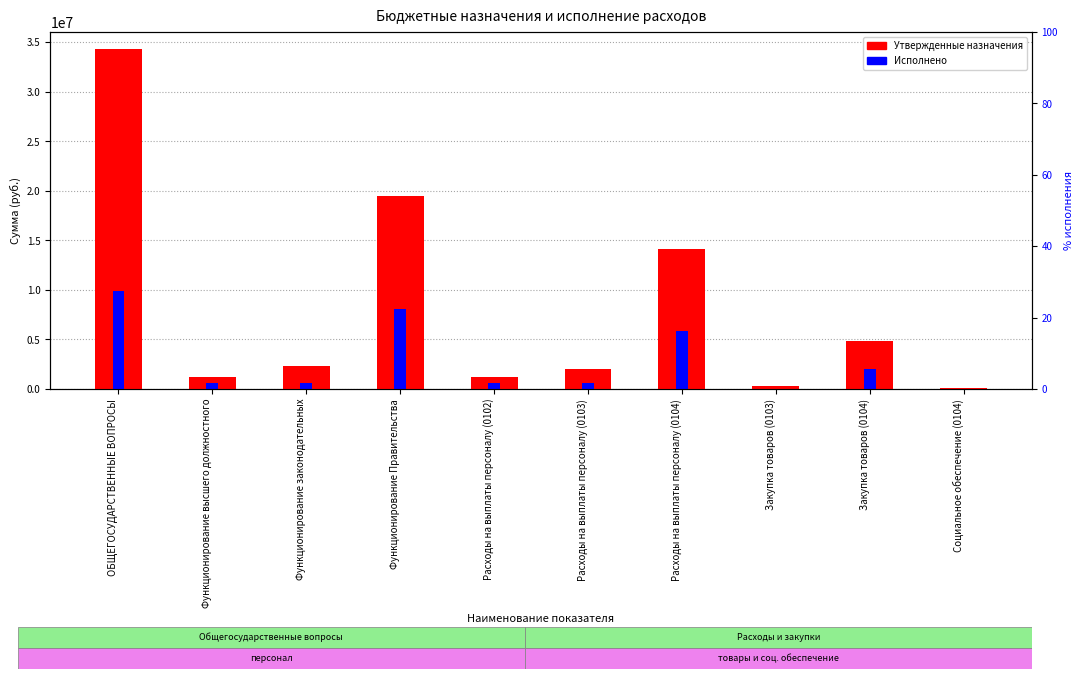

What is the highest value of the Исполнено series?

9920088.5